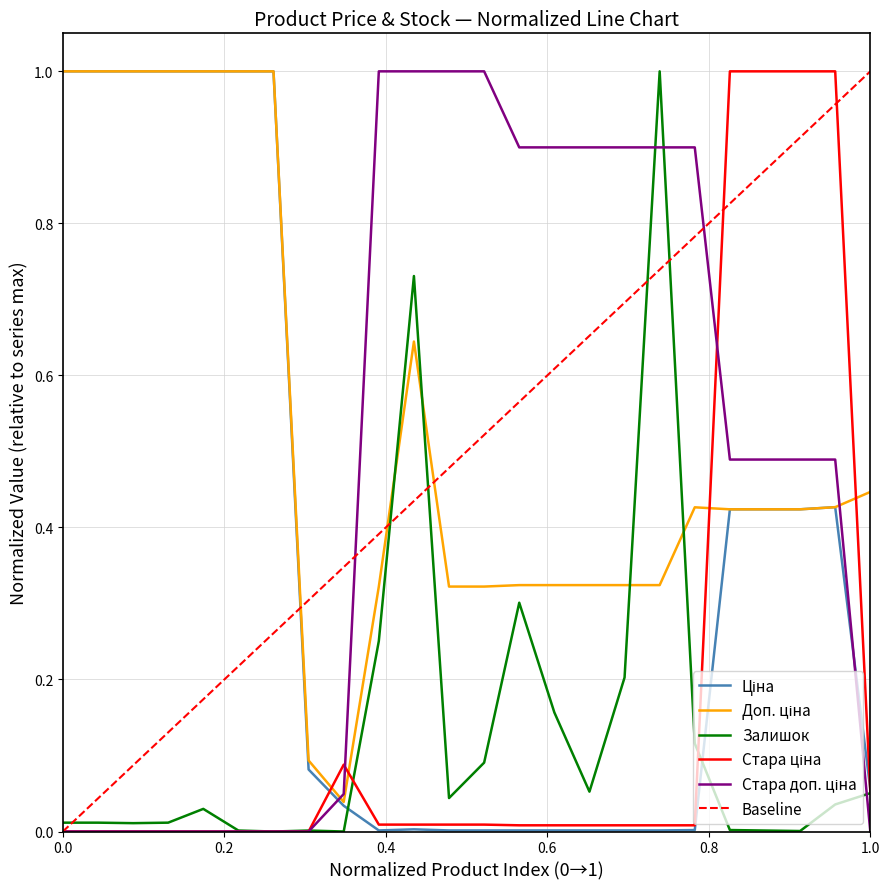

Is this an area chart (filled region under the line)?

No